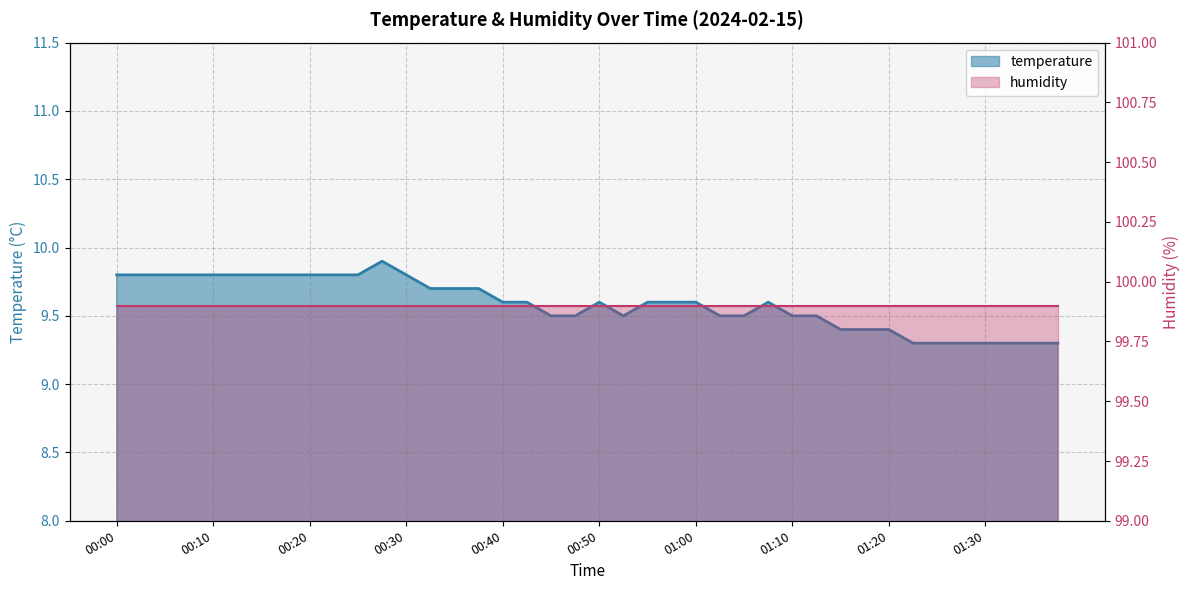

Which has a higher value, 01:15 or 00:32?

00:32